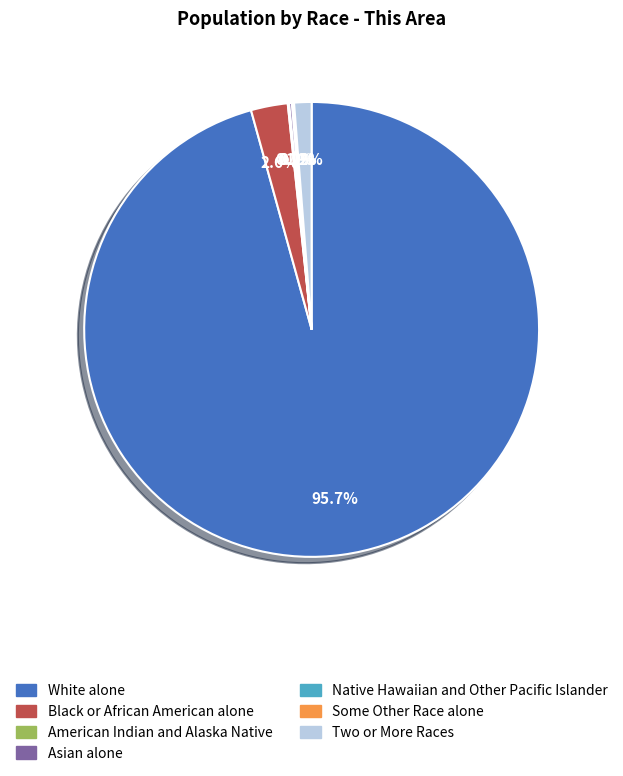

To the nearest percent, what portion does White alone represent?

96%